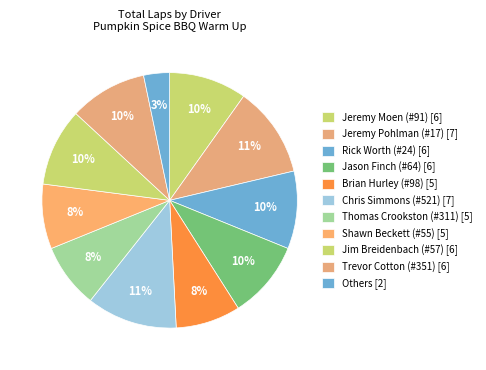

How many segments does this pie chart have?

11